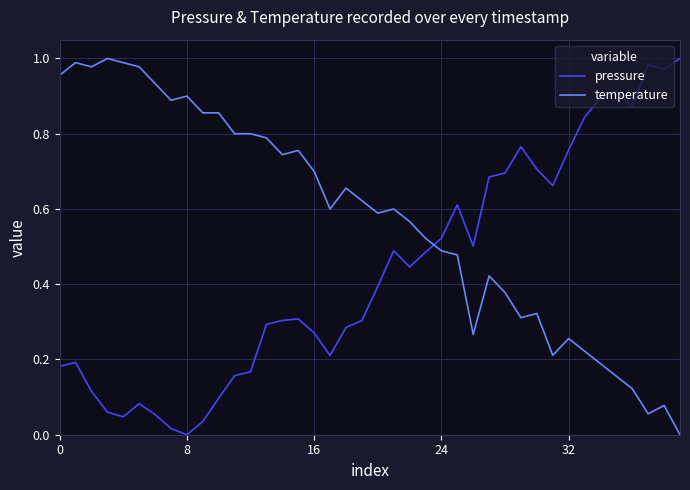

How many distinct data groups are displayed?

2